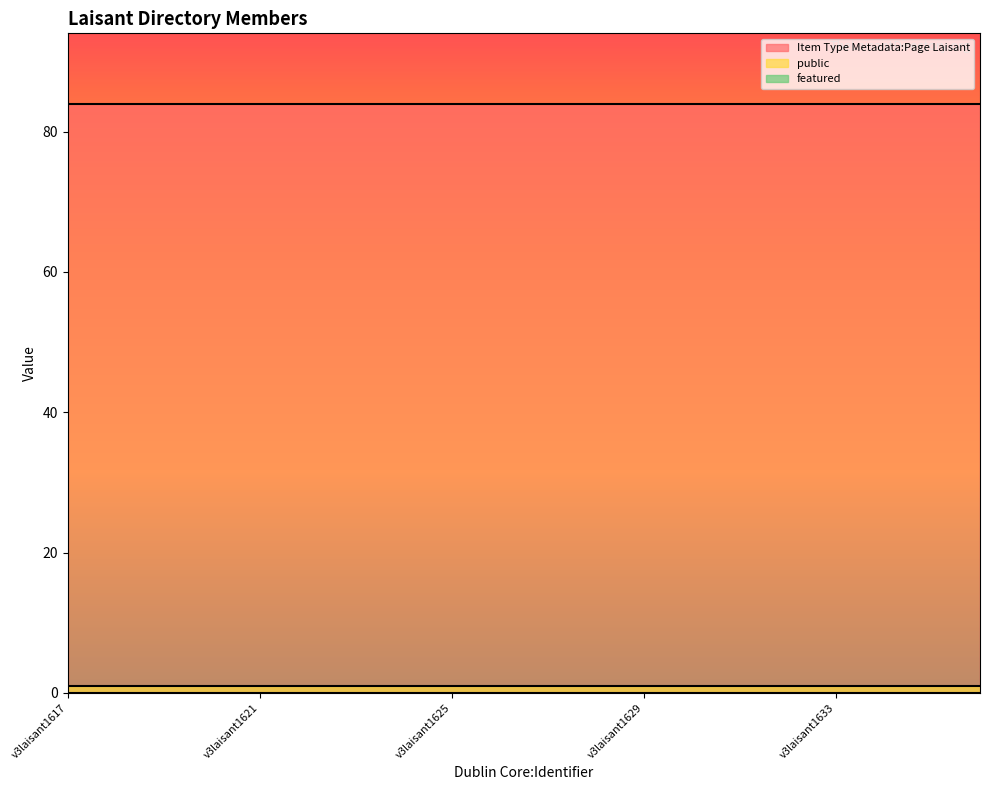

How many lines are shown in the chart?

3